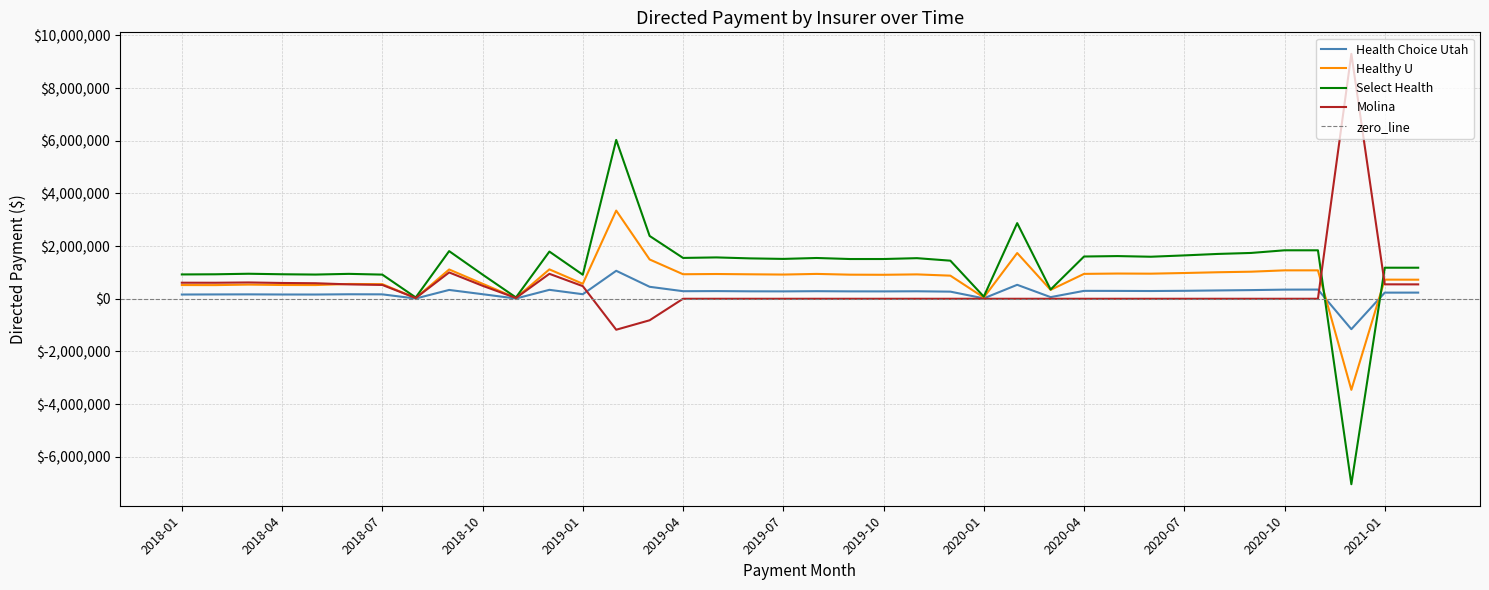

What is the difference between the second highest and minimum values in the Select Health series?

9912563.5